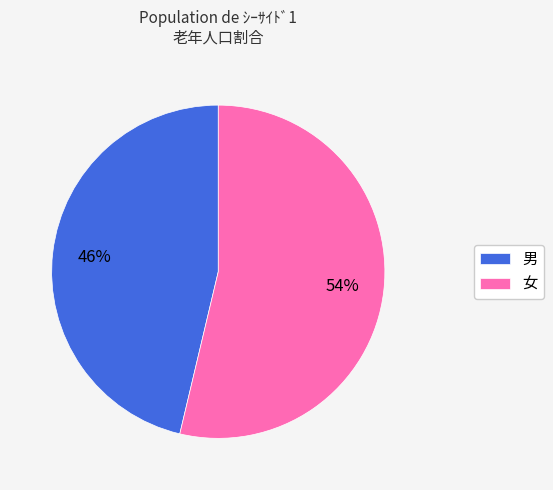

How many segments does this pie chart have?

2